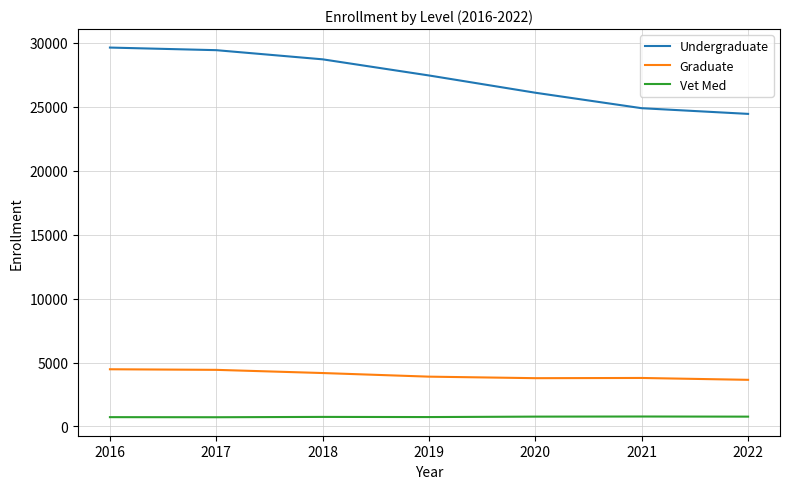

What are all the series names shown in the legend?

Undergraduate, Graduate, Vet Med